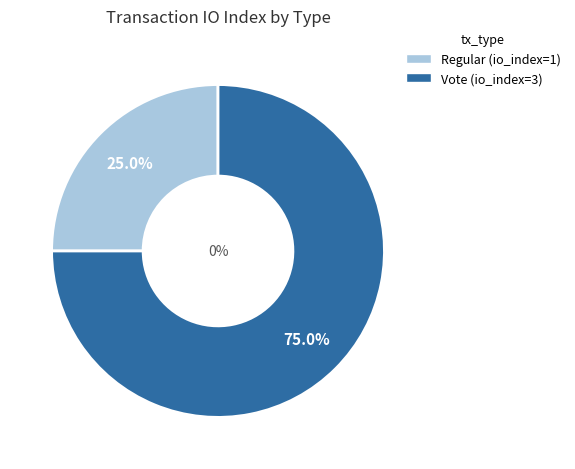

Does any single category account for the majority?

Yes